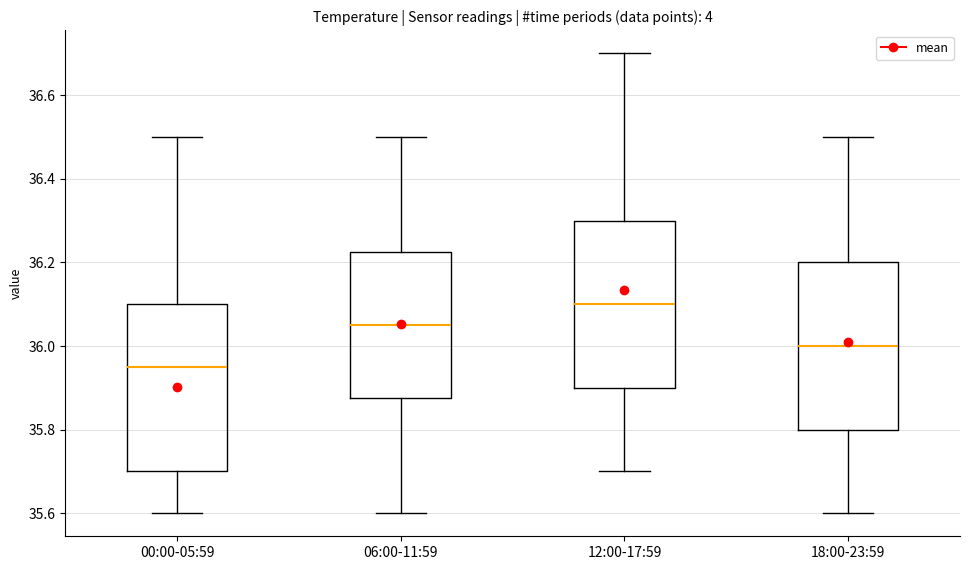

Where does the lower whisker of the box for 12:00-17:59 end on the y-axis? The values are not printed on the chart, so give them approximately, as read against the axis.

35.70